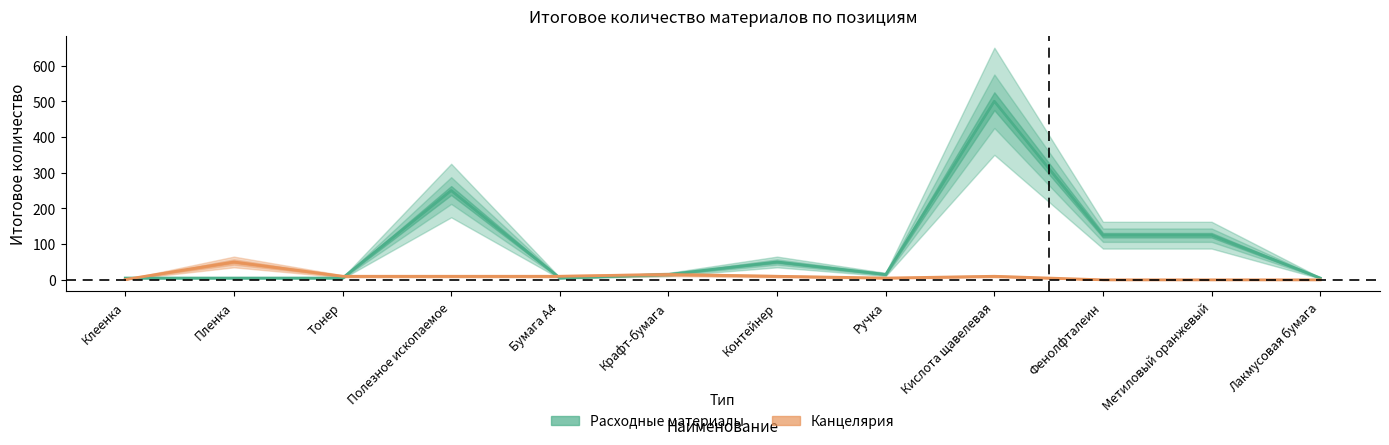

True or false: Канцелярия has a value of 10 at Тонер.

True